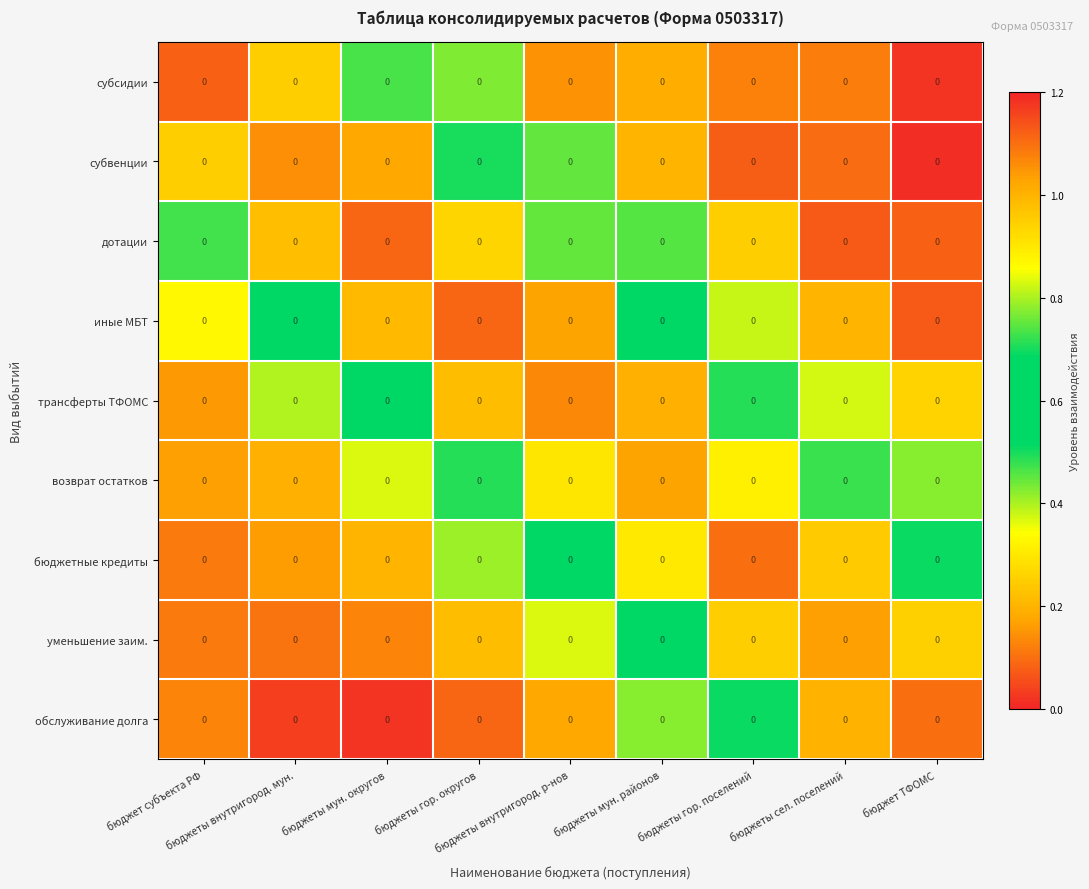

True or false: трансферты ТФОМС has a value of 1.4 at бюджеты мун. районов.

False